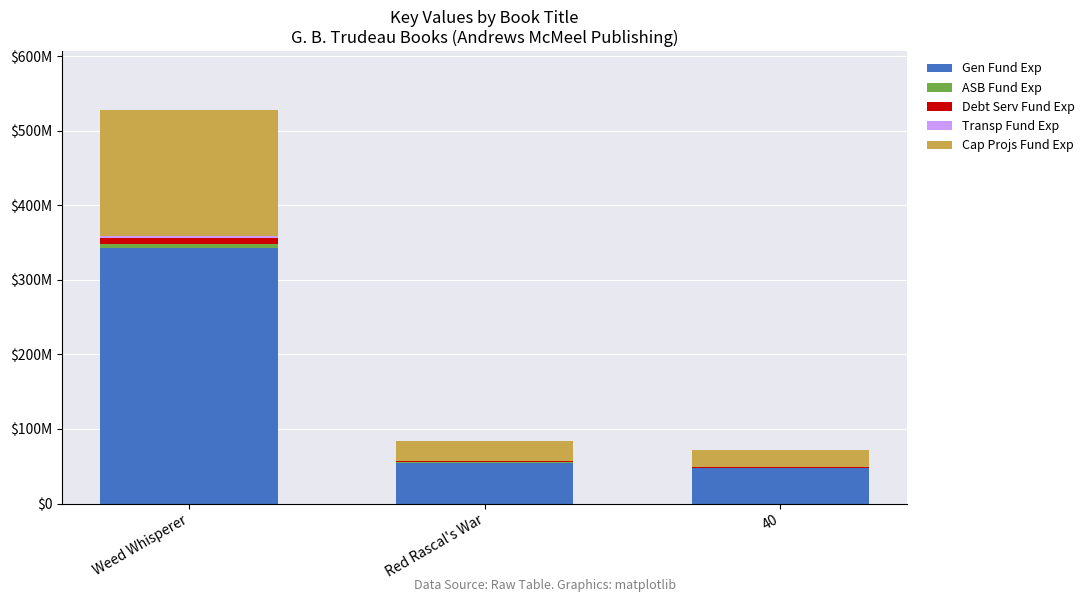

List the series in order of their peak value, highest first.

Gen Fund Exp, Cap Projs Fund Exp, Debt Serv Fund Exp, ASB Fund Exp, Transp Fund Exp